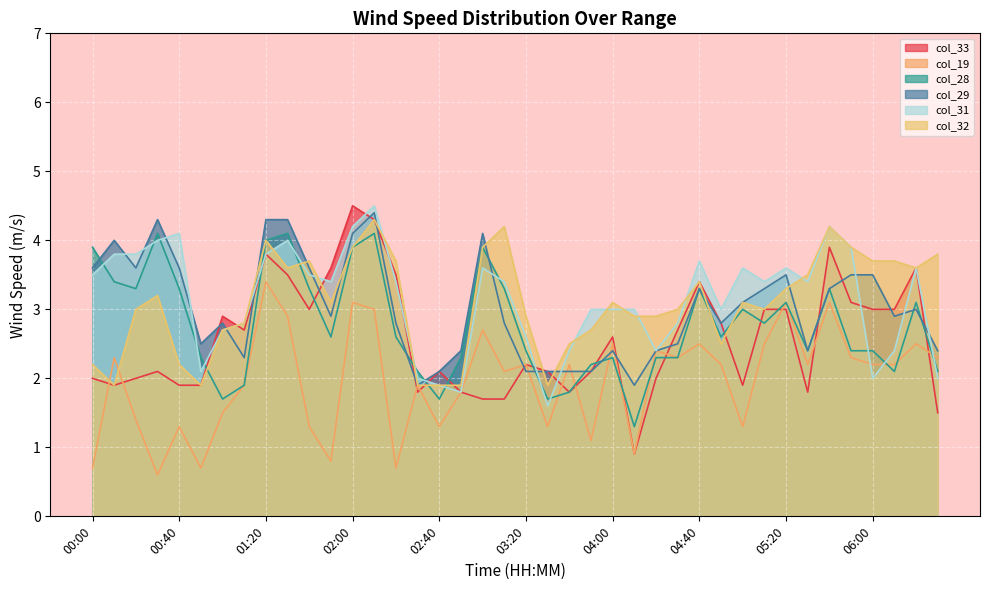

What are all the series names shown in the legend?

col_33, col_19, col_28, col_29, col_31, col_32